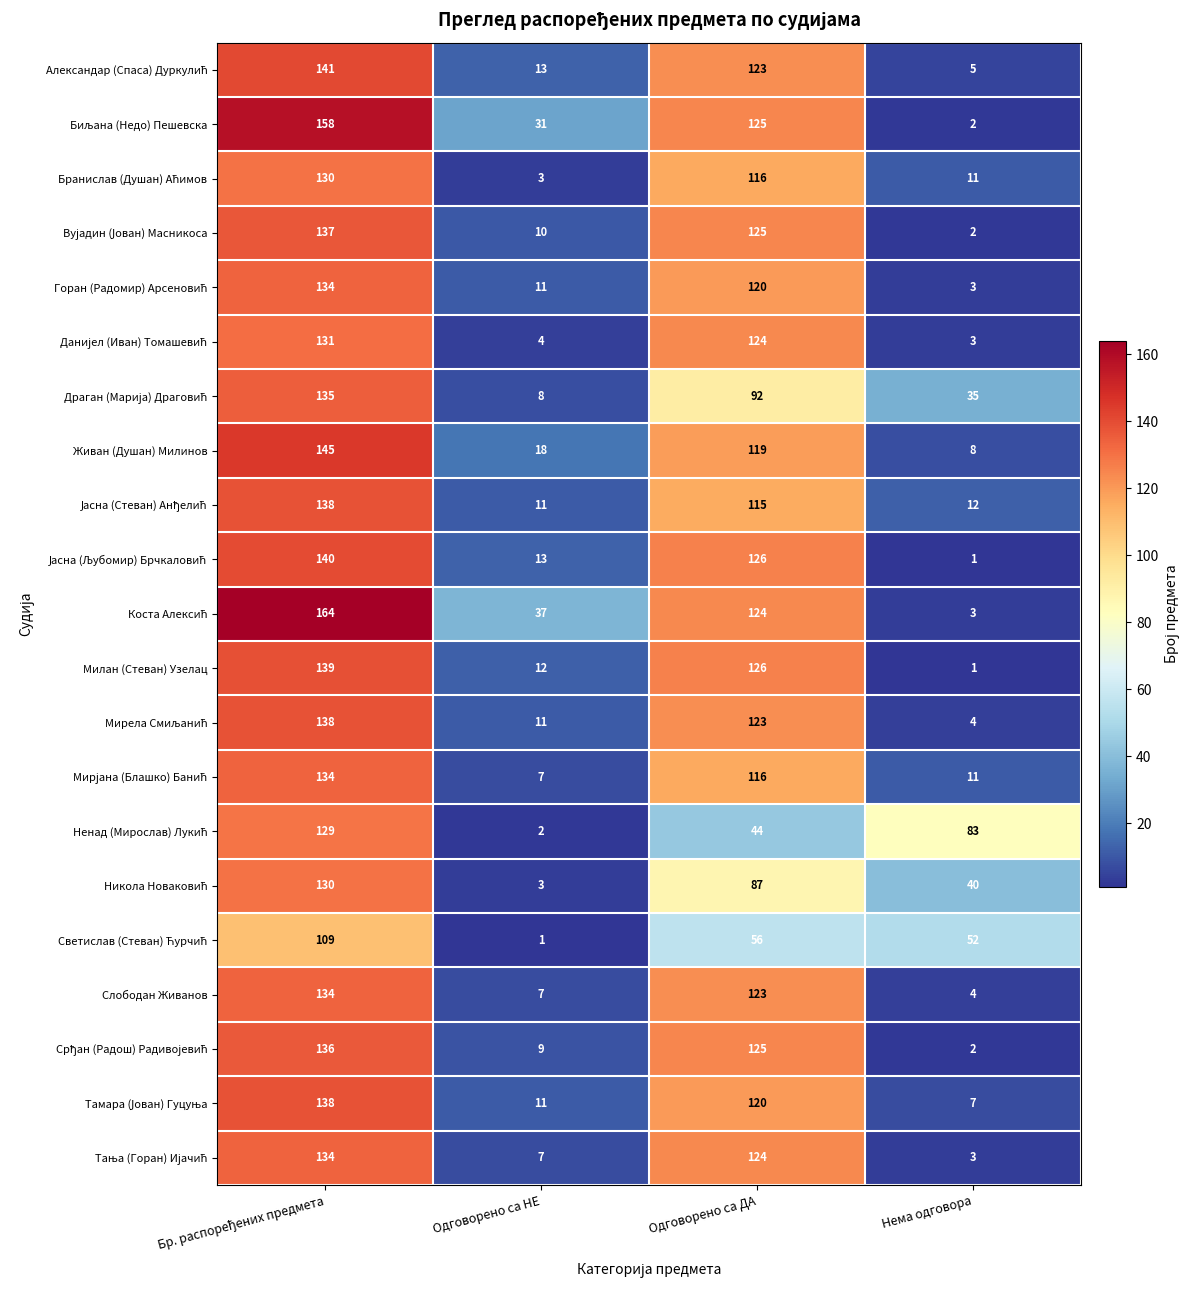

What is the smallest value displayed?

1